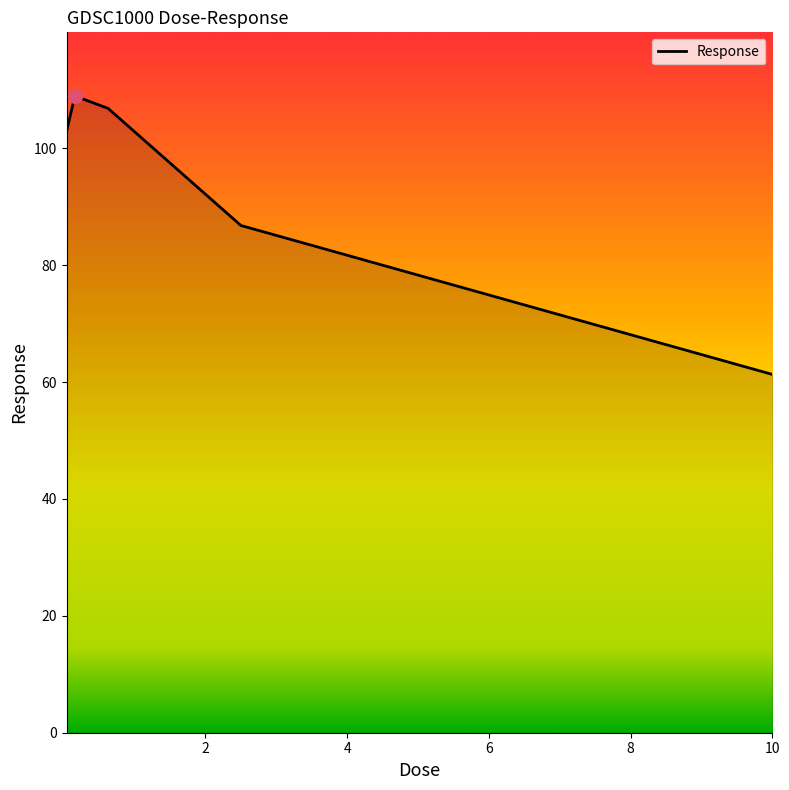

How many interior local peaks (higher than both neighbors) does the data have?

1